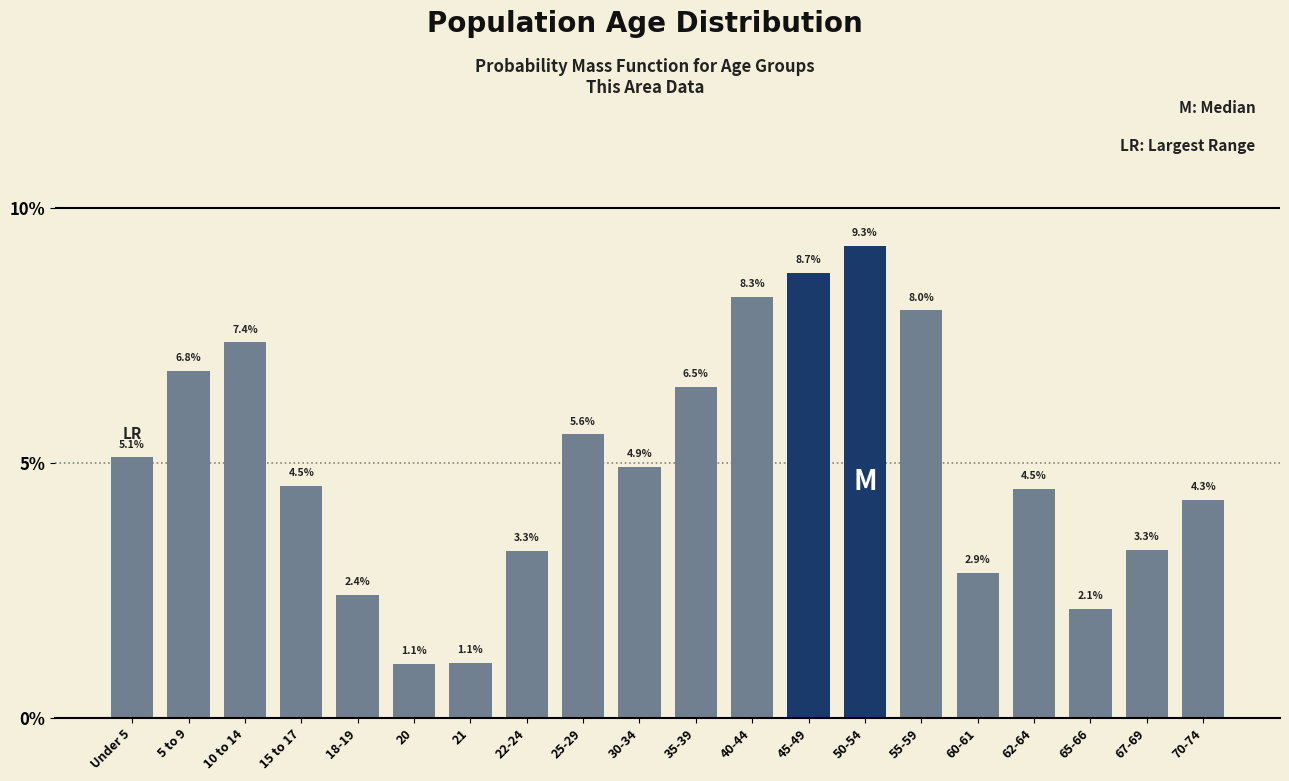

Reading left to right, transcribe all the data shown in this chart.

Under 5=5.1	5 to 9=6.8	10 to 14=7.4	15 to 17=4.5	18-19=2.4	20=1.1	21=1.1	22-24=3.3	25-29=5.6	30-34=4.9	35-39=6.5	40-44=8.3	45-49=8.7	50-54=9.3	55-59=8.0	60-61=2.9	62-64=4.5	65-66=2.1	67-69=3.3	70-74=4.3